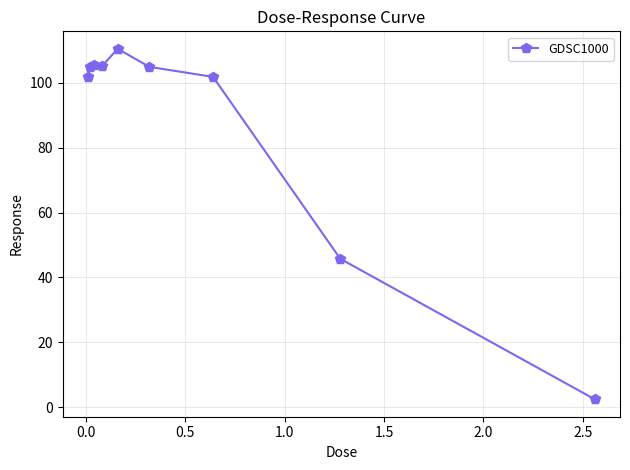

What is the value of the 7th point from the left?

101.8